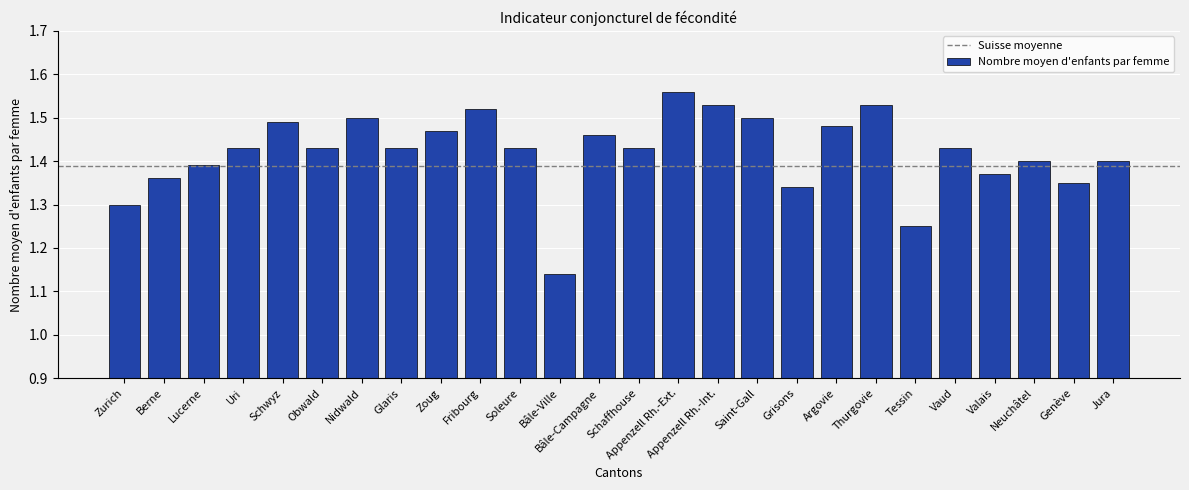

Is it true that the value at Fribourg is 0.4?

False